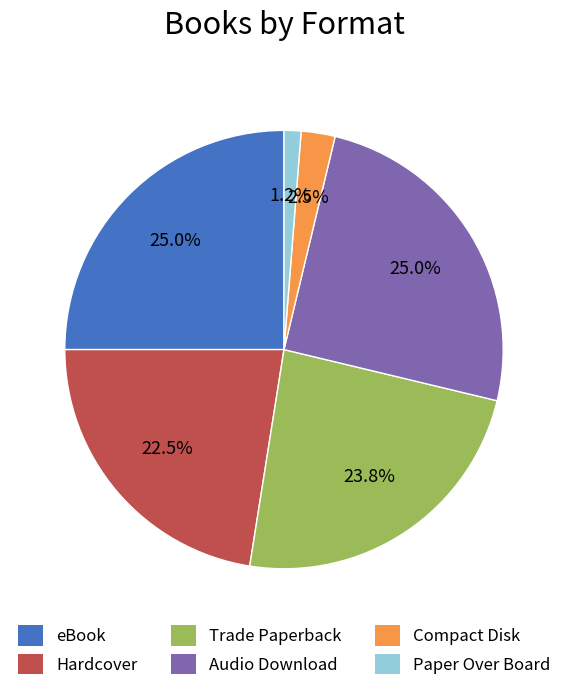

How many segments does this pie chart have?

6